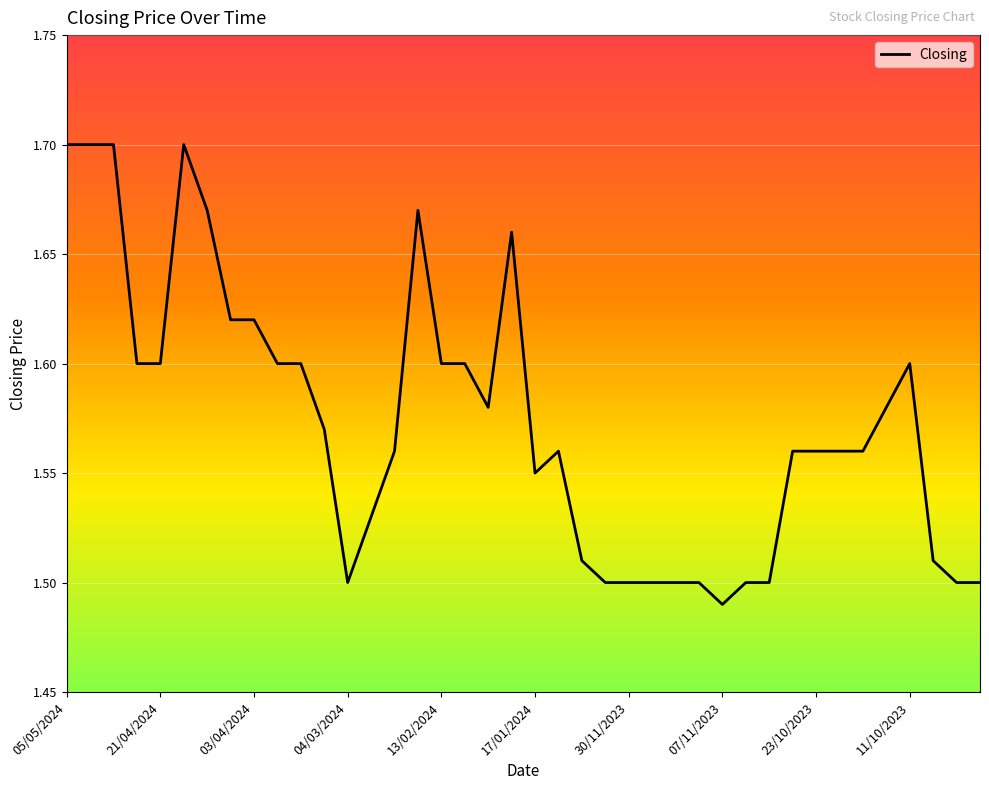

What is the value of the 14th point from the left?

1.5